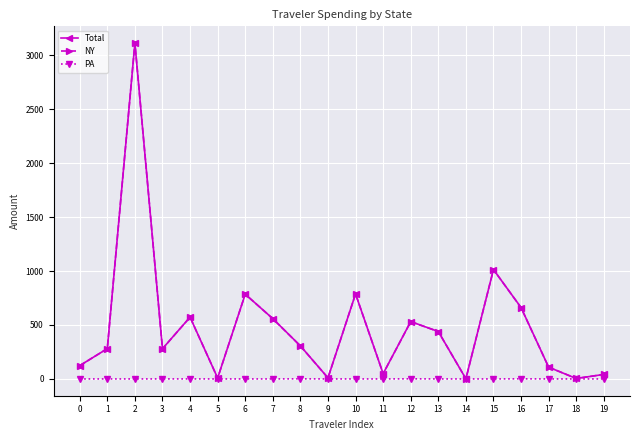

What is the total value across all series at 2?

6223.2